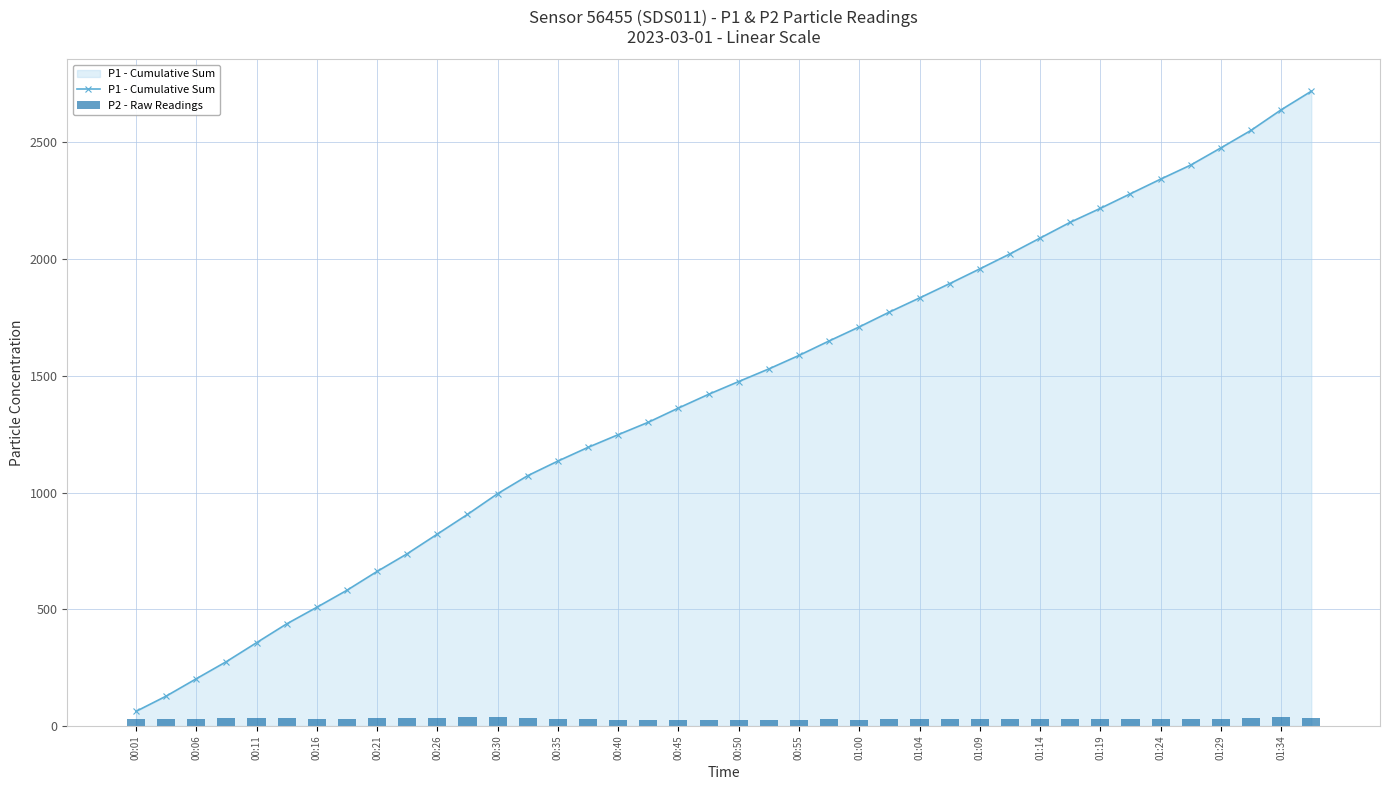

Which category has the lowest value in the P1 - Cumulative Sum series?

00:01